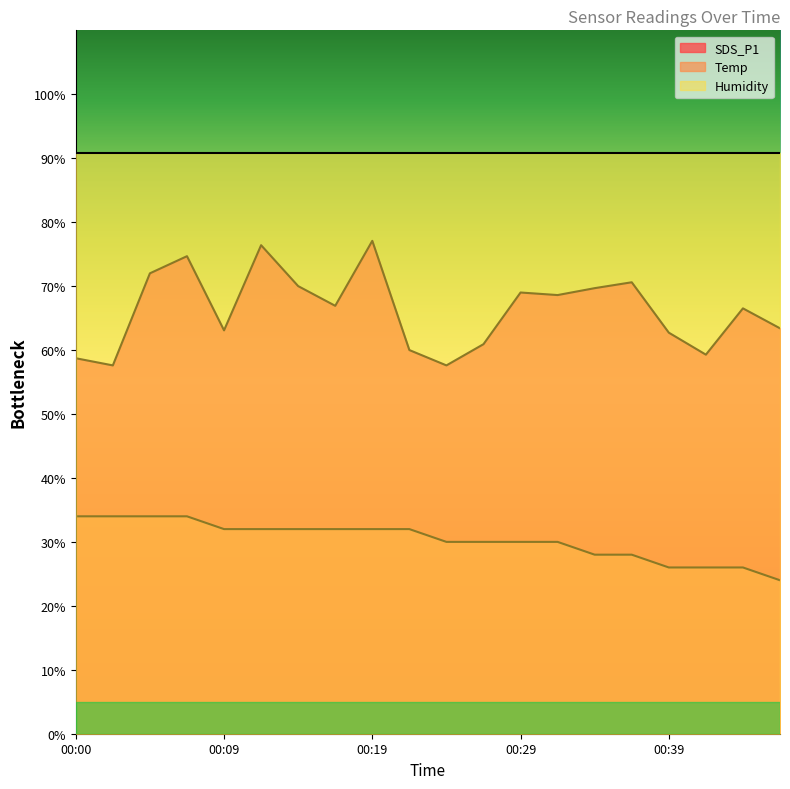

Read the Temp value at 00:22.

32.0